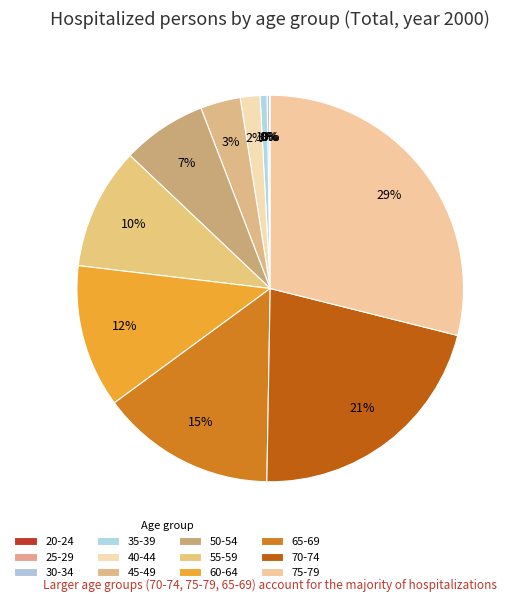

What is the change in value from 30-34 to 65-69?

+2206